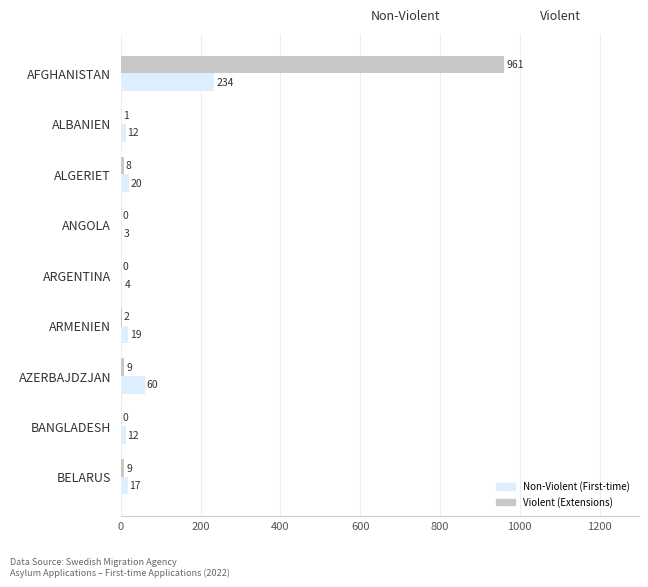

Which label corresponds to the largest value in the chart?

AFGHANISTAN